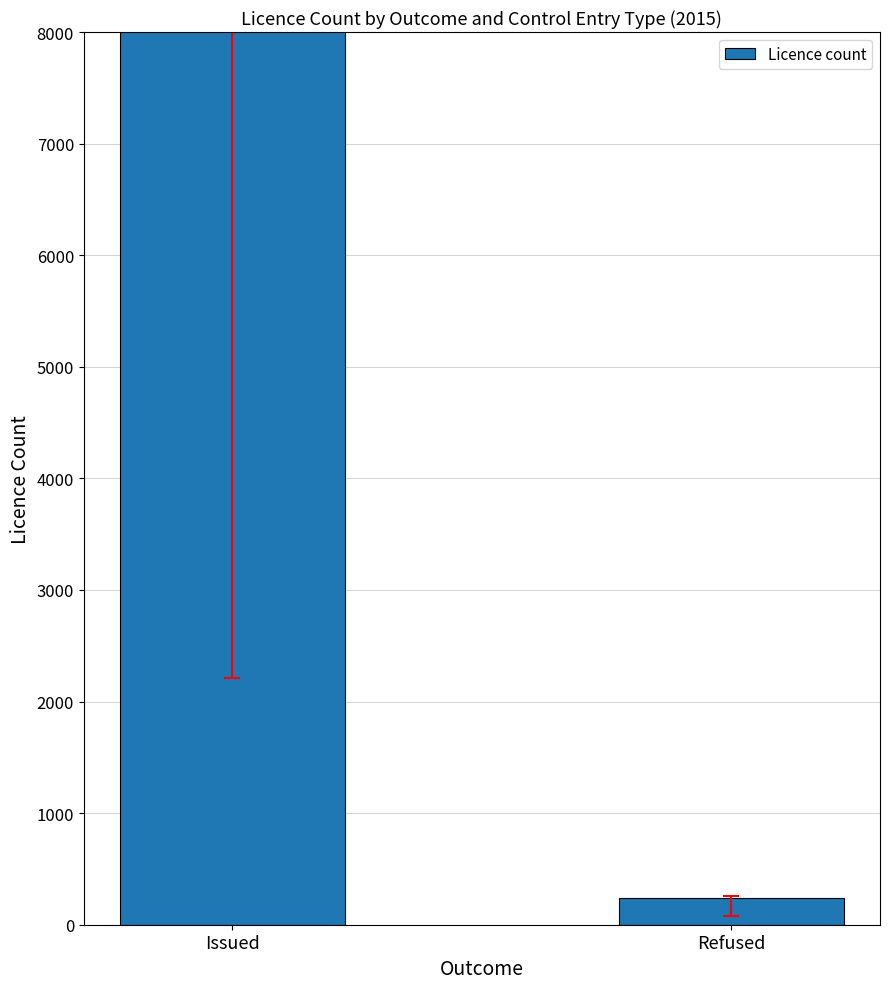

How many values are between 243 and 9346?

2